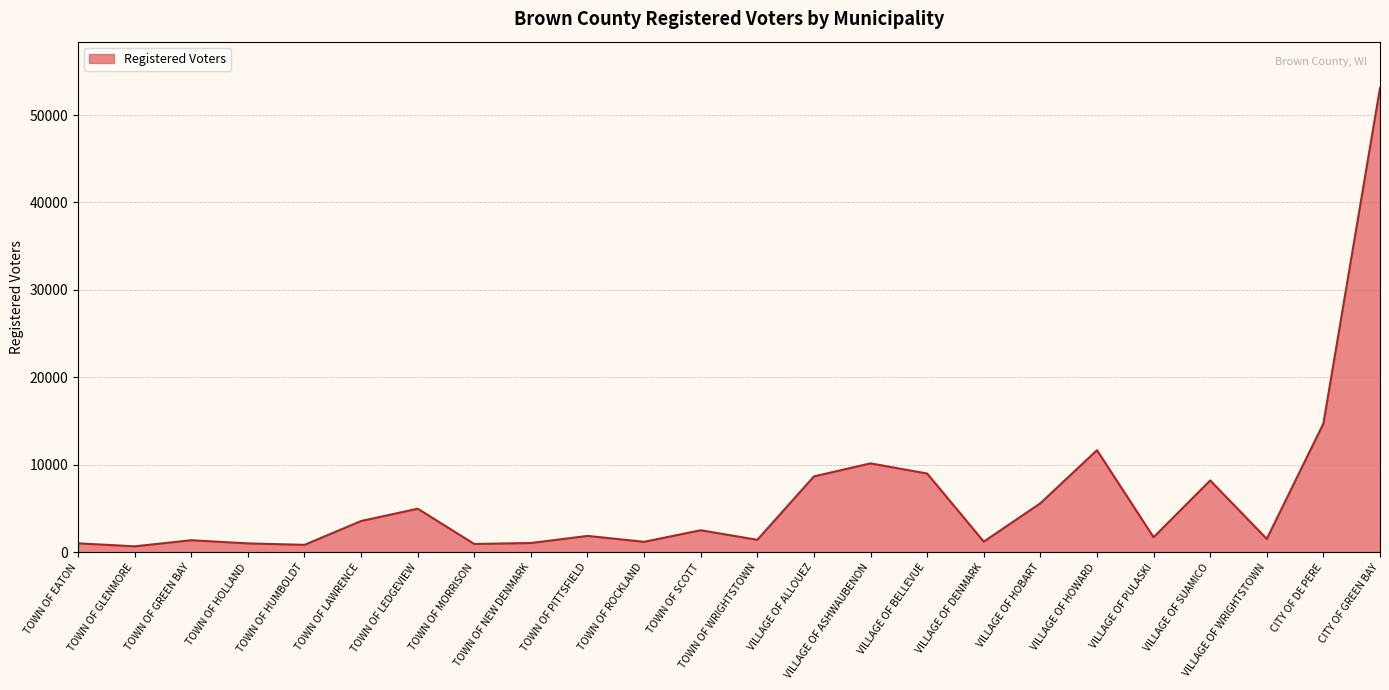

Which category has the highest value across all series?

CITY OF GREEN BAY